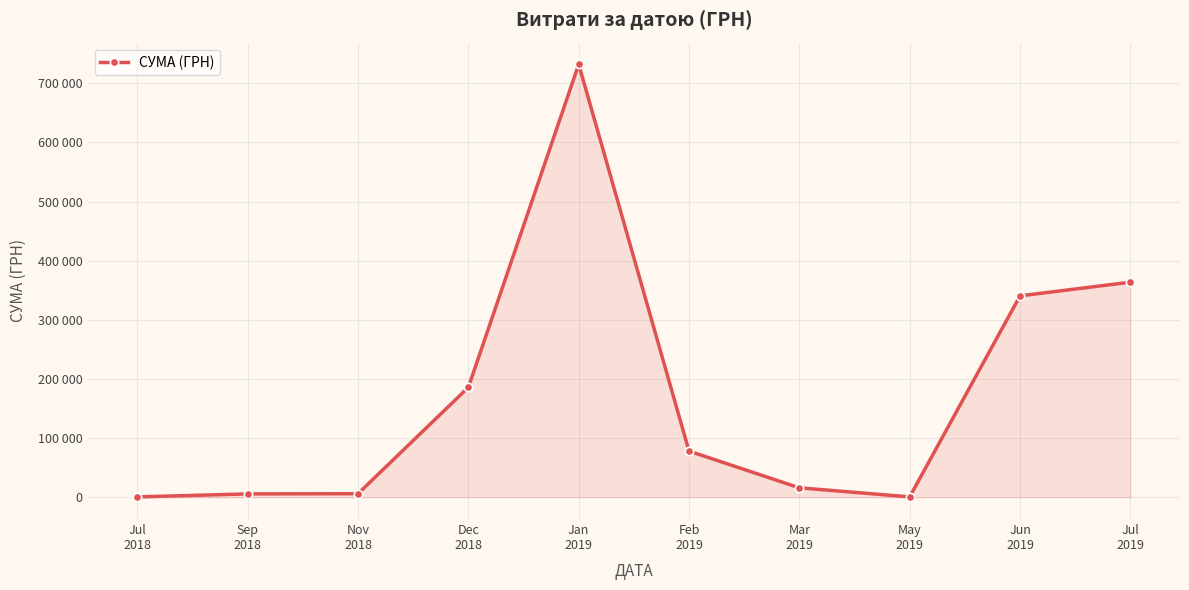

The value at Jan
2019 is 731980.0. True or false?

True